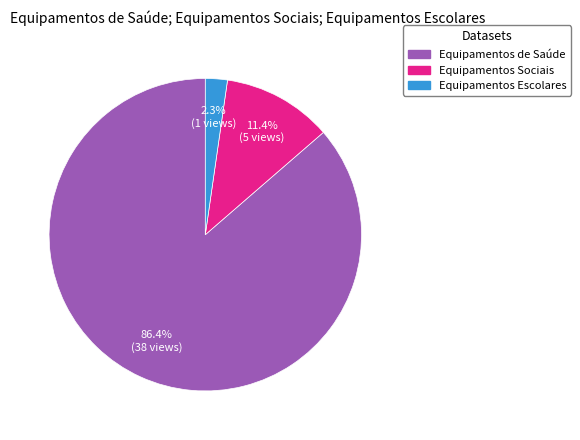

Which category has the biggest portion of the pie?

Equipamentos de Saúde